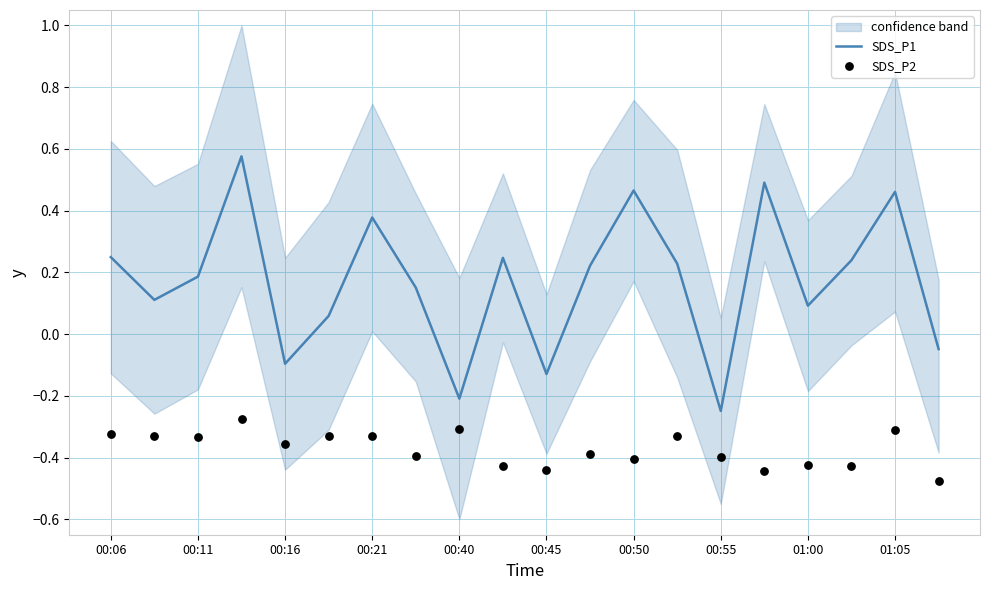

What are all the series names shown in the legend?

SDS_P1, SDS_P2